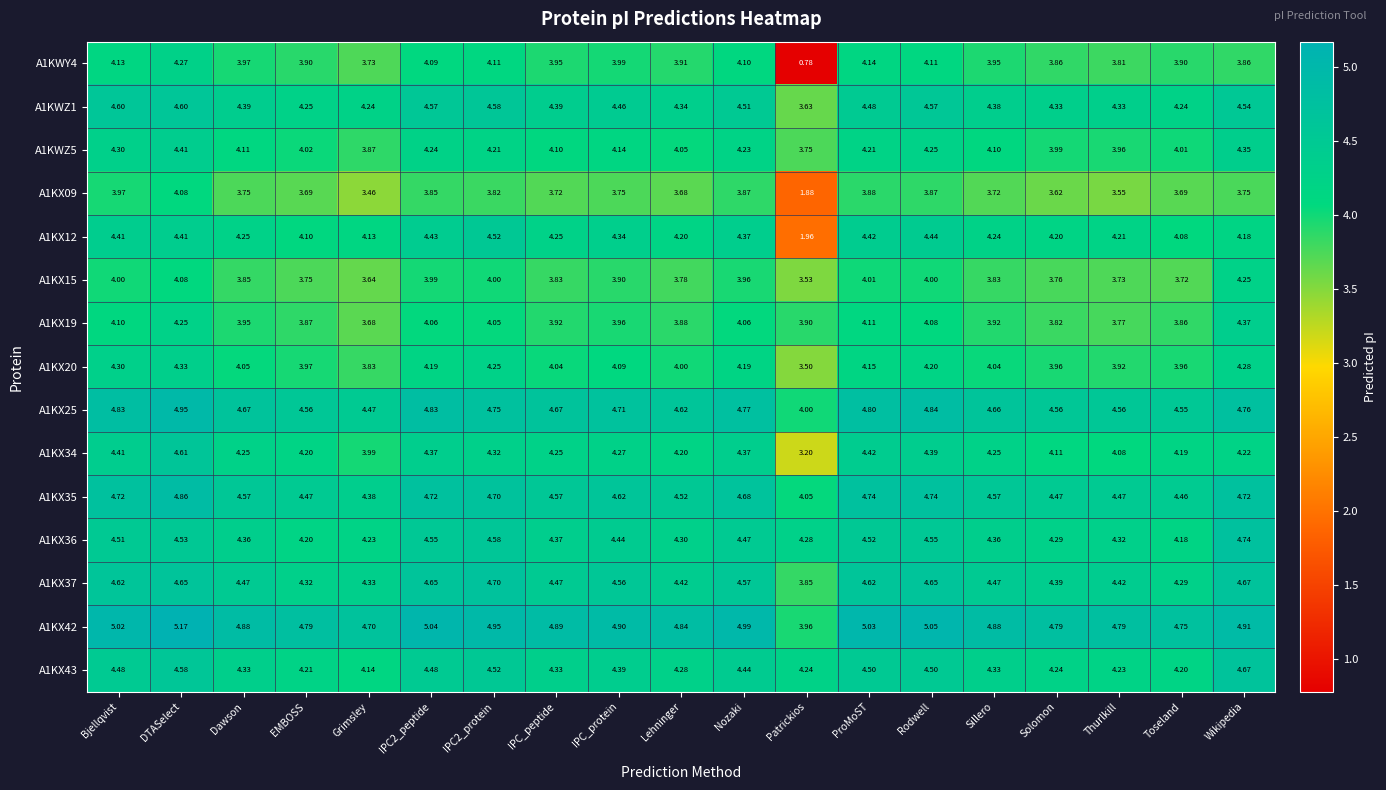

At which category does the chart reach its peak across all series?

DTASelect